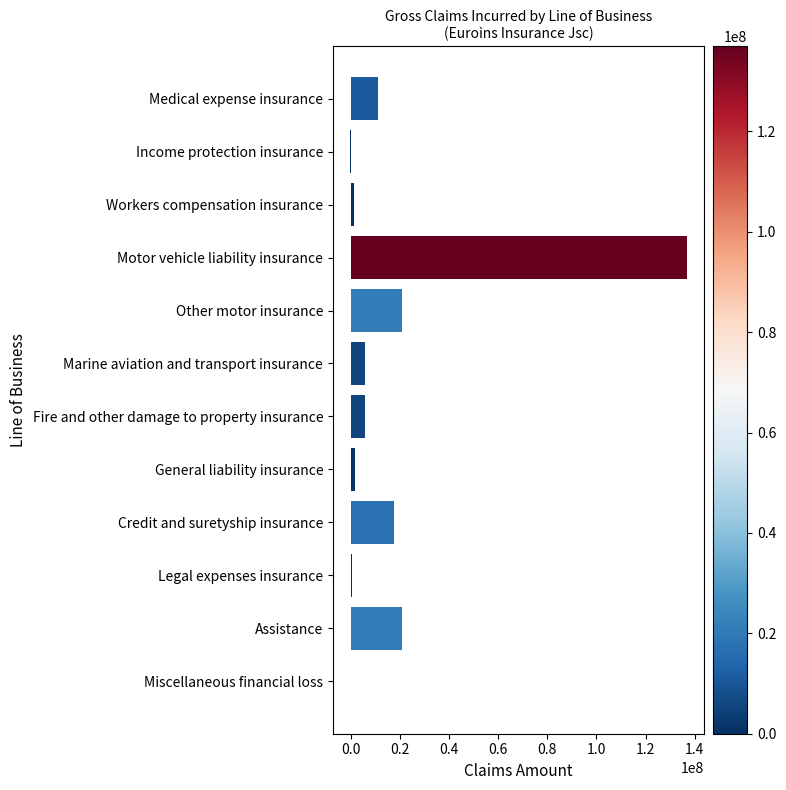

Is it true that the value at Credit and suretyship insurance is 9250696.6?

False